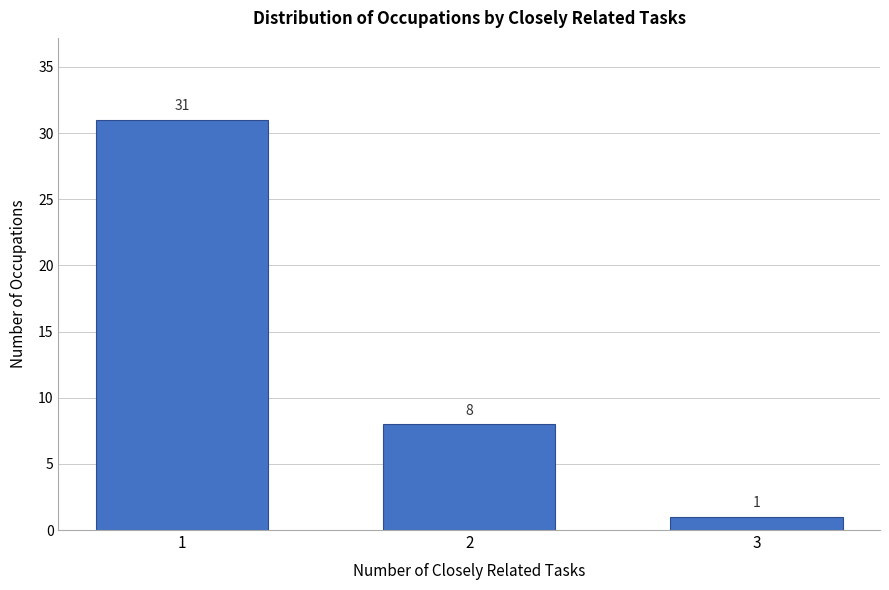

Reading right to left, transcribe all the data shown in this chart.

1	8	31